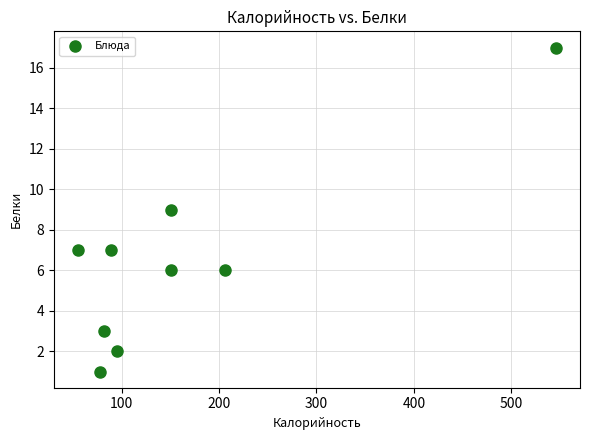

What is the range of Y values (max minus min)?

16